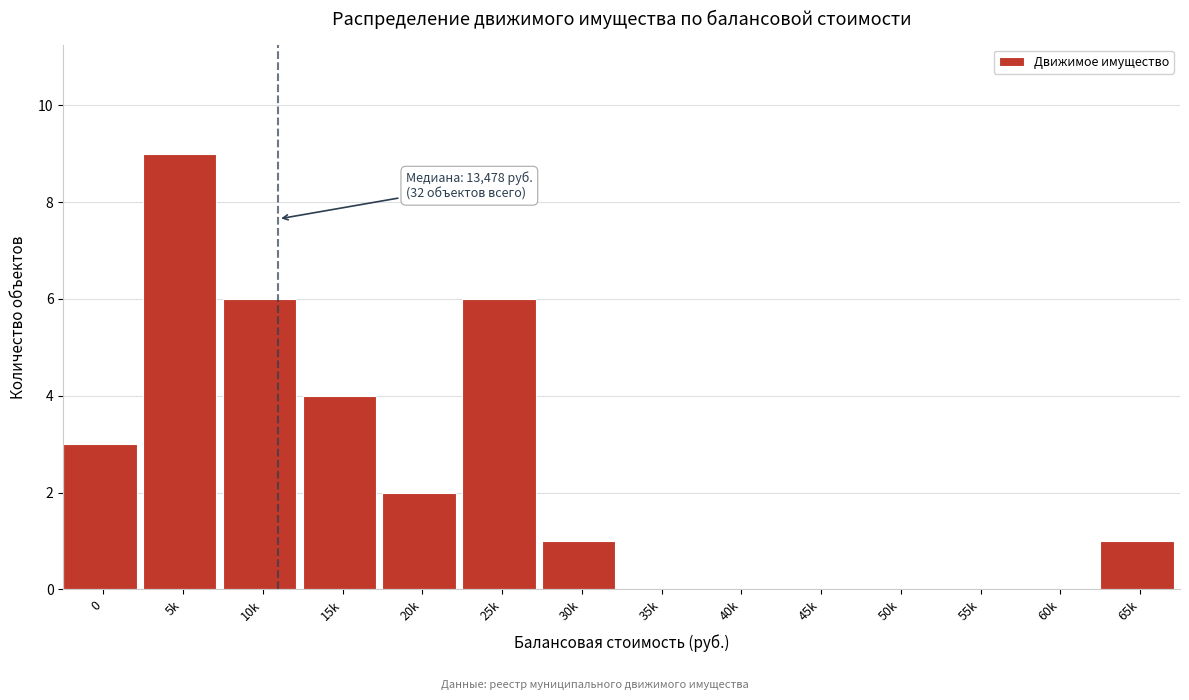

Reading left to right, extract all data points from this chart.

0=3	5k=9	10k=6	15k=4	20k=2	25k=6	30k=1	35k=0	40k=0	45k=0	50k=0	55k=0	60k=0	65k=1